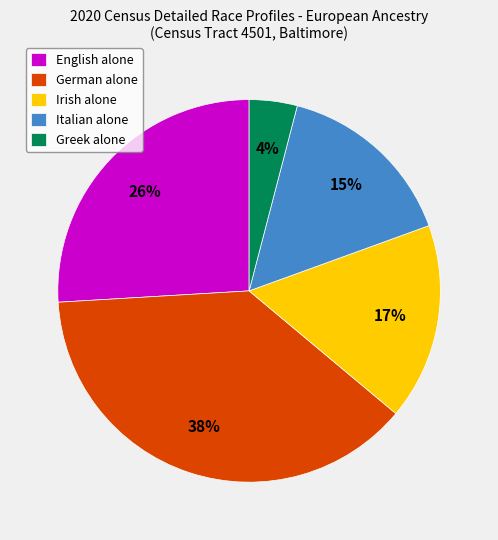

To the nearest percent, what percentage of the pie is Greek alone?

4%